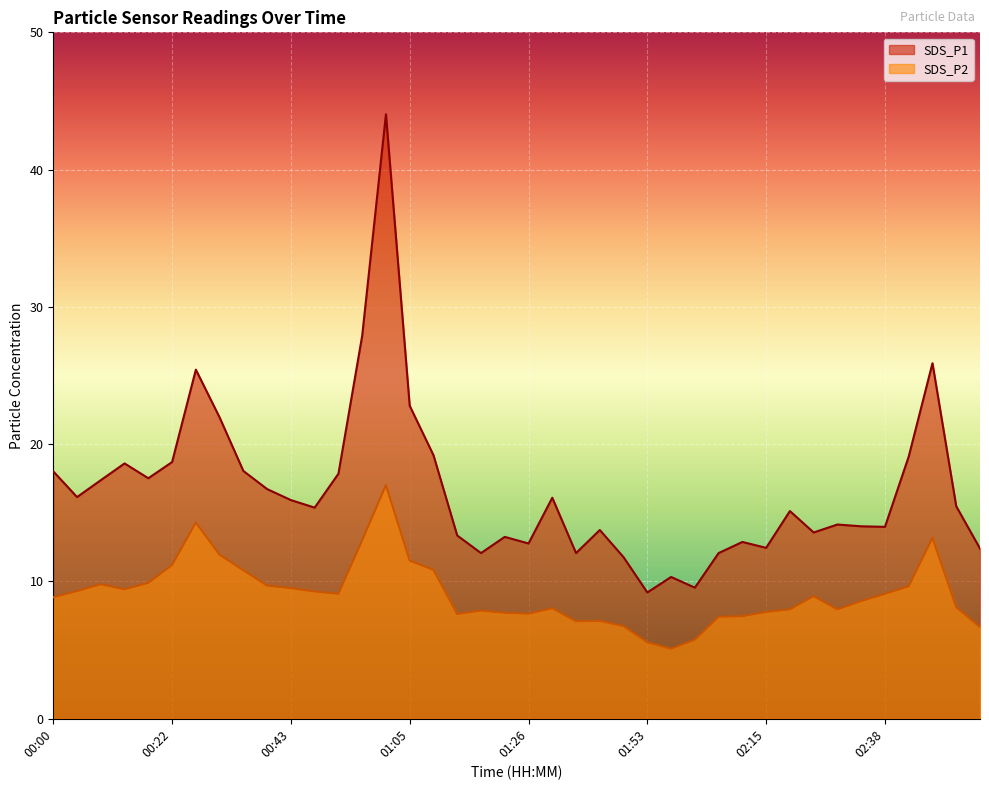

True or false: SDS_P2 and SDS_P1 cross at least once.

False